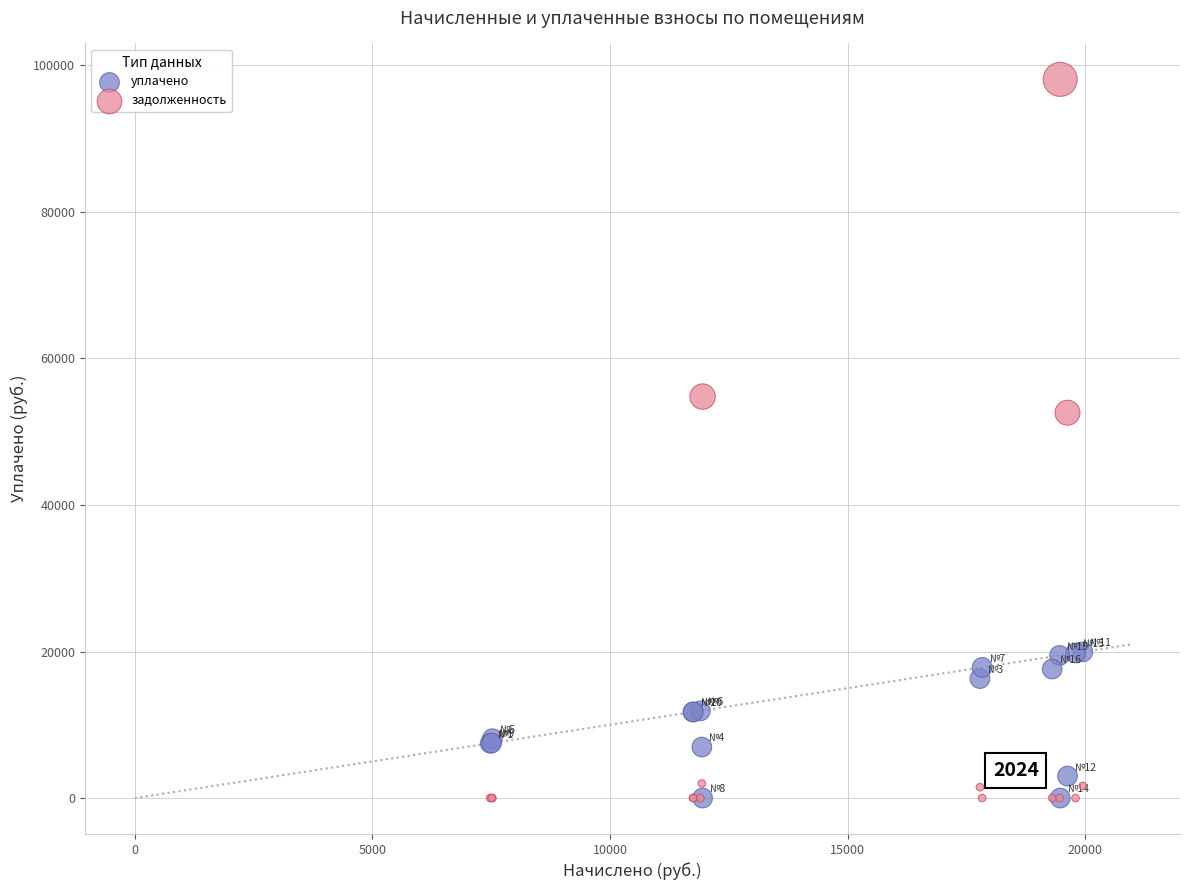

Which series has the widest spread of Y values?

задолженность